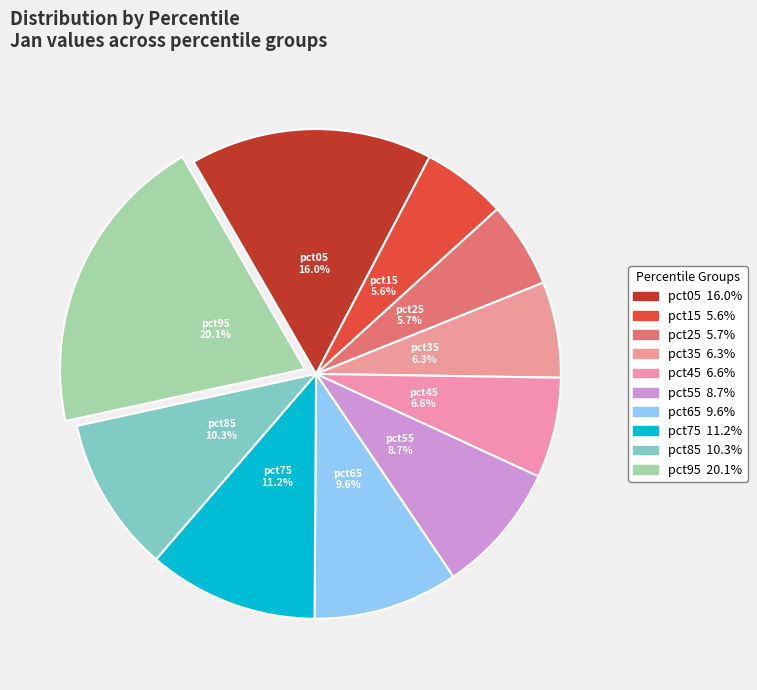

Does any single category account for the majority?

No